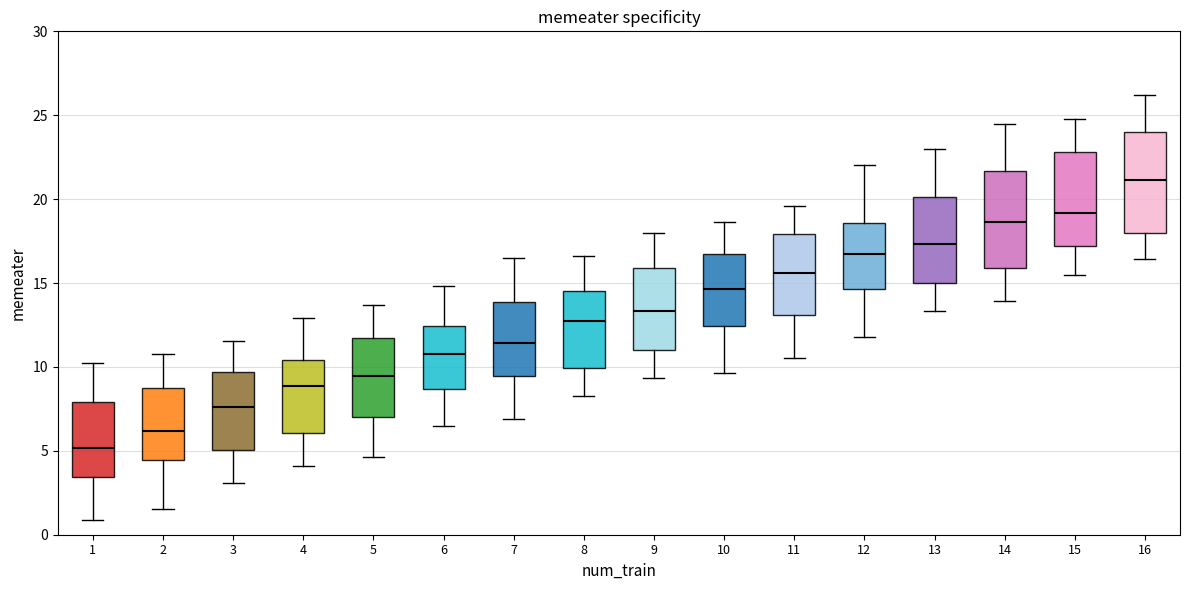

Reading left to right, read every box against the y-axis: the position of its median line, the range the box covers, and the ends of its whiskers. The values are not printed on the chart, so give them approximately, as read against the axis.

1: median 5.0, box 3.5 to 8.0, whiskers 1.0 to 10.0
2: median 6.0, box 4.5 to 8.5, whiskers 1.5 to 11.0
3: median 7.5, box 5.0 to 9.5, whiskers 3.0 to 11.5
4: median 9.0, box 6.0 to 10.5, whiskers 4.0 to 13.0
5: median 9.5, box 7.0 to 11.5, whiskers 4.5 to 13.5
6: median 11.0, box 8.5 to 12.5, whiskers 6.5 to 15.0
7: median 11.5, box 9.5 to 14.0, whiskers 7.0 to 16.5
8: median 12.5, box 10.0 to 14.5, whiskers 8.5 to 16.5
9: median 13.5, box 11.0 to 16.0, whiskers 9.5 to 18.0
10: median 14.5, box 12.5 to 16.5, whiskers 9.5 to 18.5
11: median 15.5, box 13.0 to 18.0, whiskers 10.5 to 19.5
12: median 17.0, box 14.5 to 18.5, whiskers 12.0 to 22.0
13: median 17.5, box 15.0 to 20.0, whiskers 13.5 to 23.0
14: median 18.5, box 16.0 to 21.5, whiskers 14.0 to 24.5
15: median 19.0, box 17.0 to 23.0, whiskers 15.5 to 25.0
16: median 21.0, box 18.0 to 24.0, whiskers 16.5 to 26.0